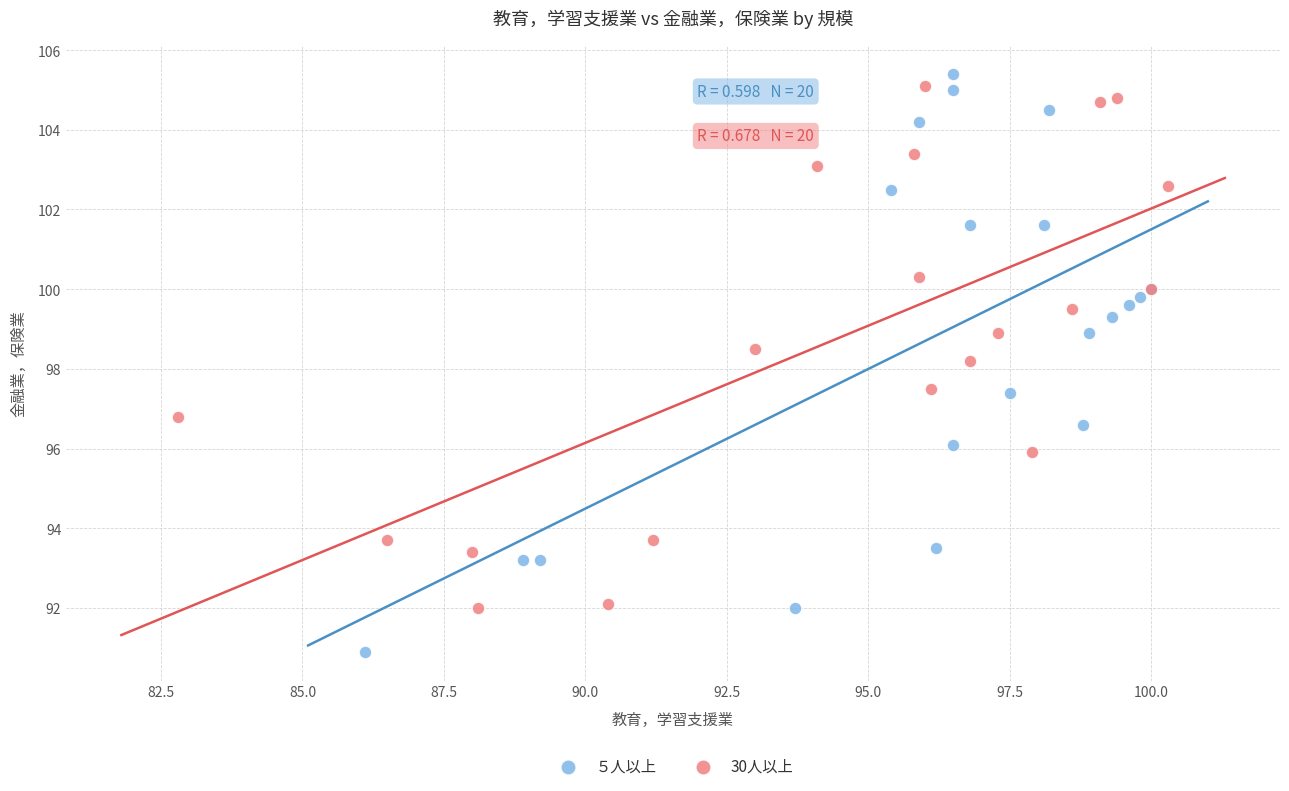

Which series has the largest Y range (max minus min)?

５人以上